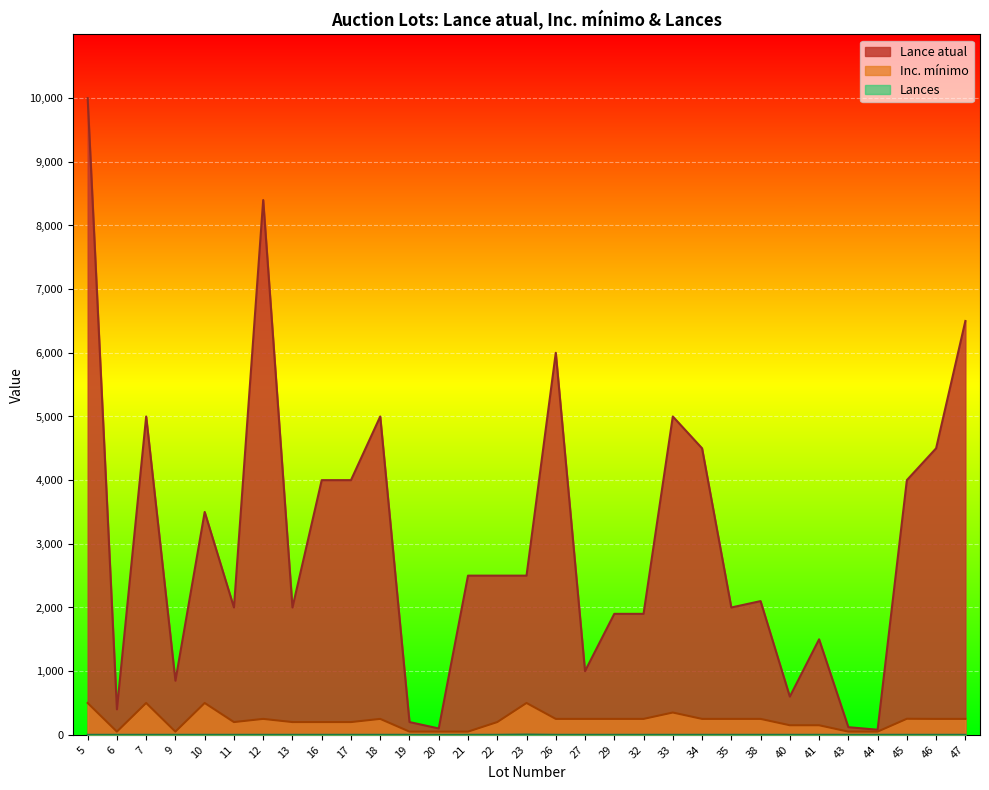

How many interior local valleys does the Lance atual series have?

9